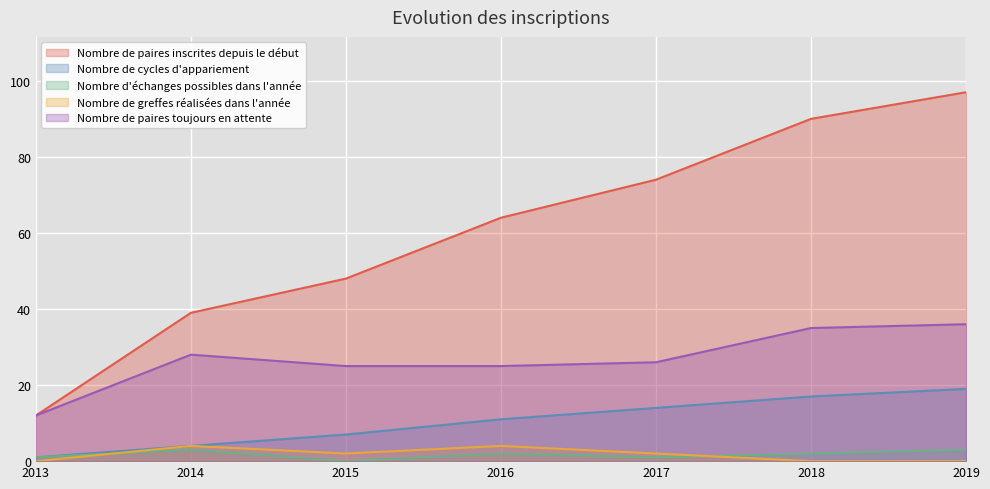

List the labels in order of Nombre de greffes réalisées dans l'année value, largest first.

2014, 2016, 2015, 2017, 2013, 2018, 2019